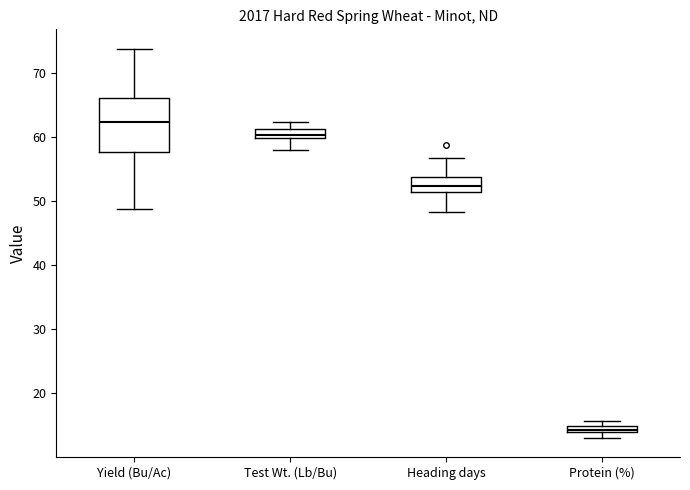

Which box is the tallest, from its lower edge to its upper edge?

Yield (Bu/Ac)